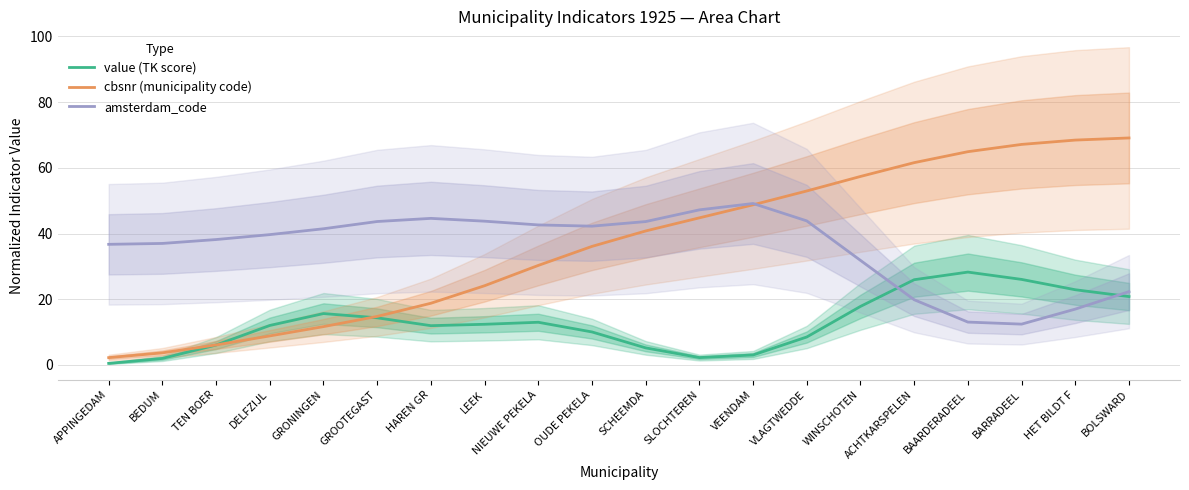

How many values in the value (TK score) series exceed 12?

11